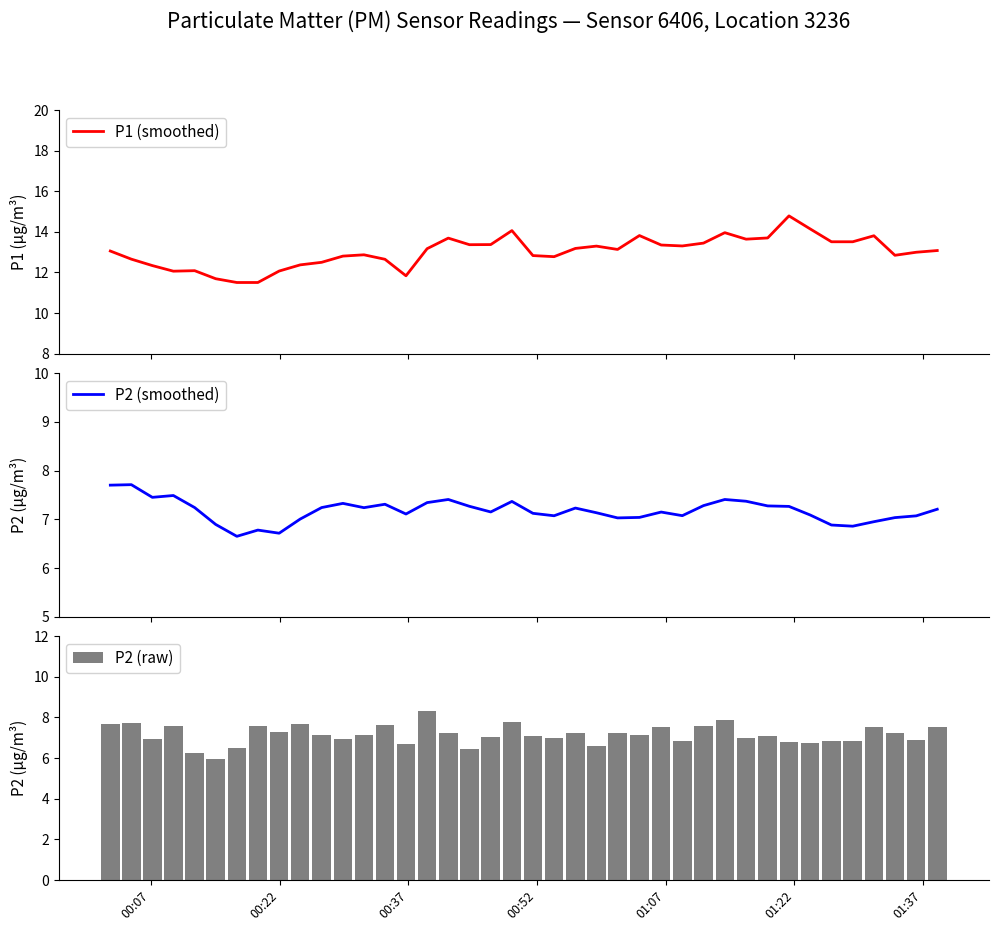

What is the sum of all P1 (smoothed) values?

520.6